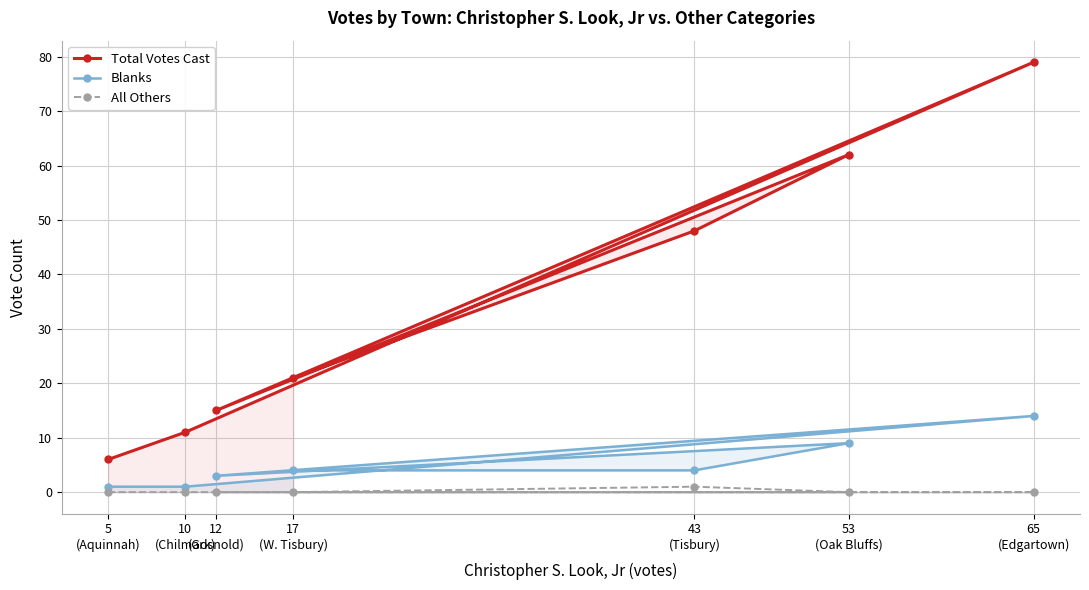

What is the maximum value for All Others?

1